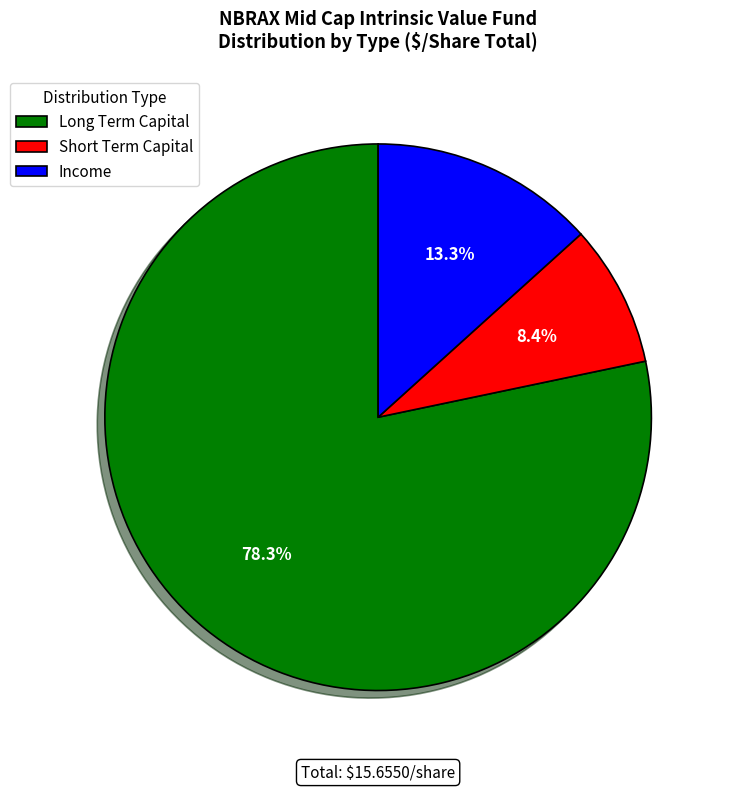

What is the smallest slice in the pie chart?

Short Term Capital